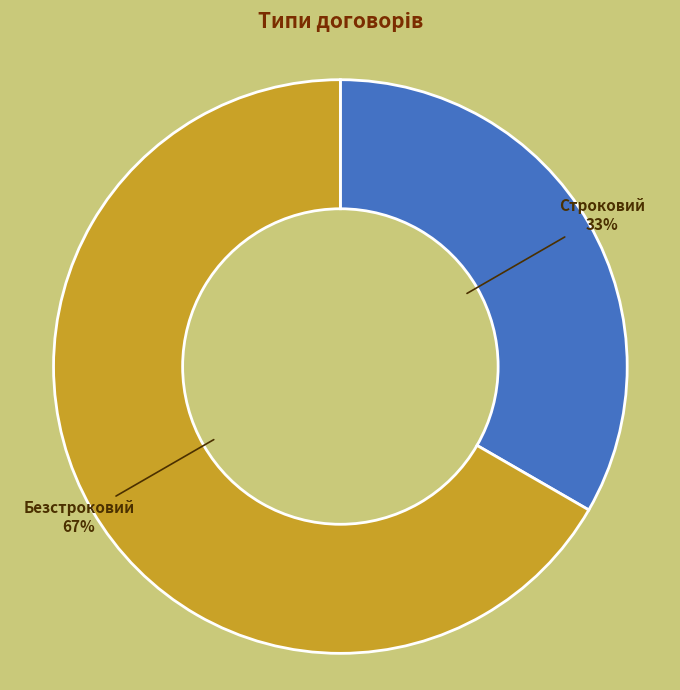

To the nearest percent, what percentage of the pie is Безстроковий?

67%